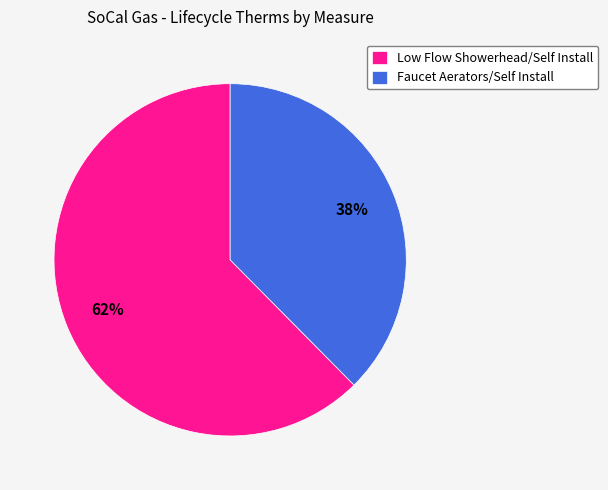

Does Low Flow Showerhead/Self Install represent more than half of the total?

Yes